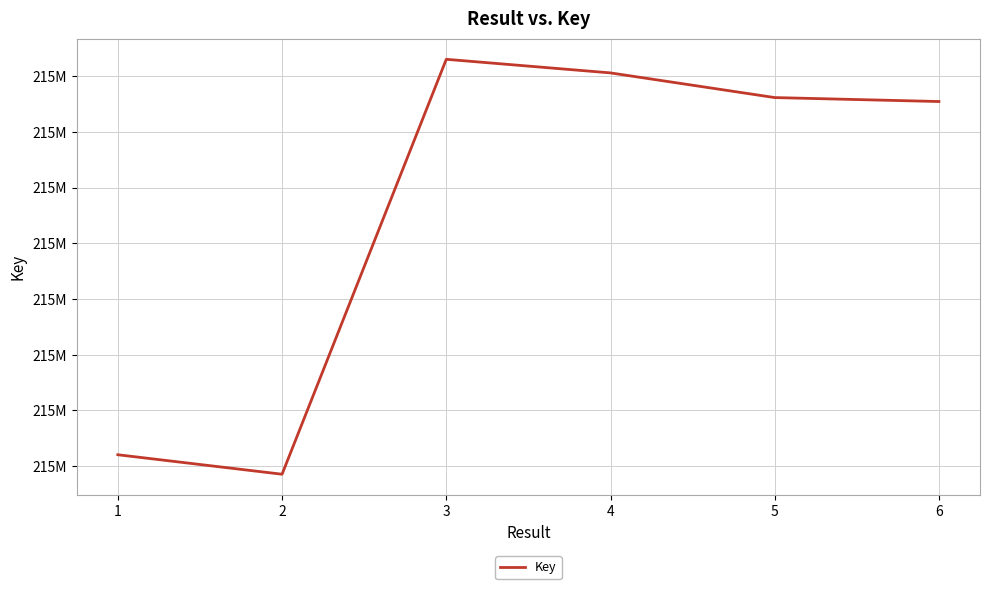

What is the difference between the maximum and minimum values?

37254